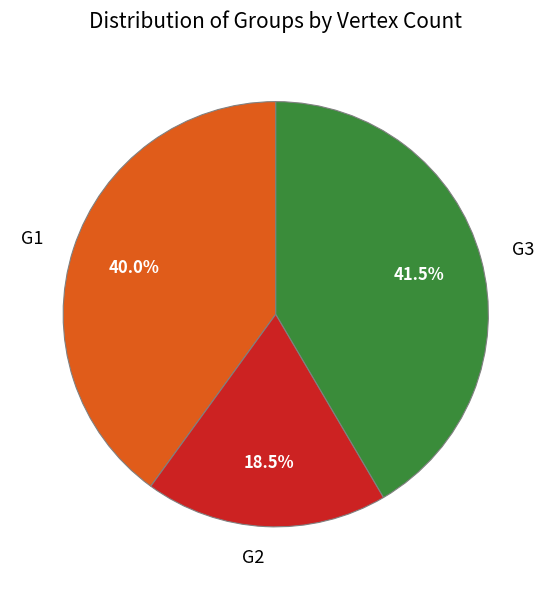

Is there a majority slice in this chart?

No